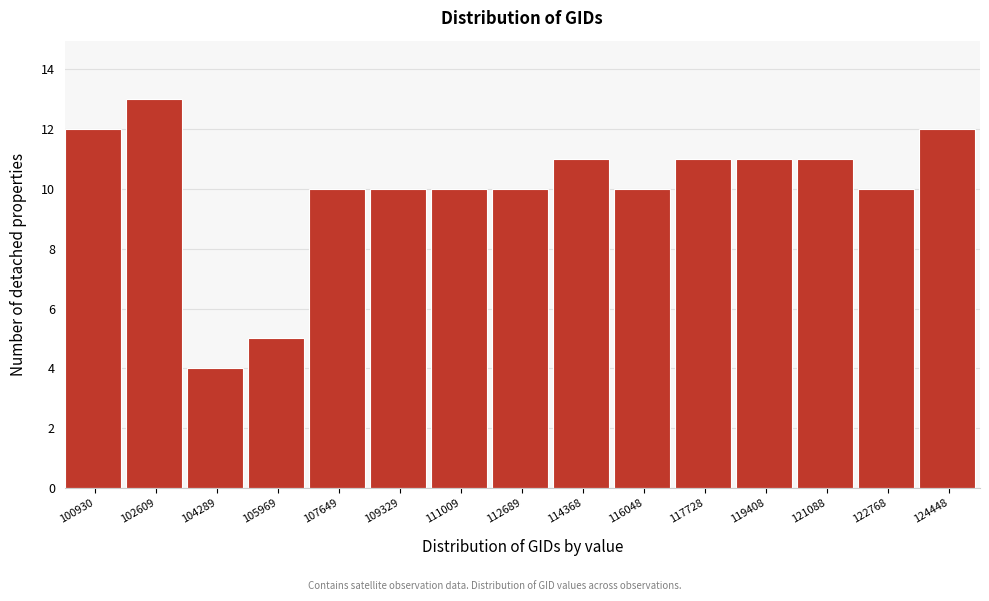

Reading left to right, list all the values displayed in this chart.

12	13	4	5	10	10	10	10	11	10	11	11	11	10	12